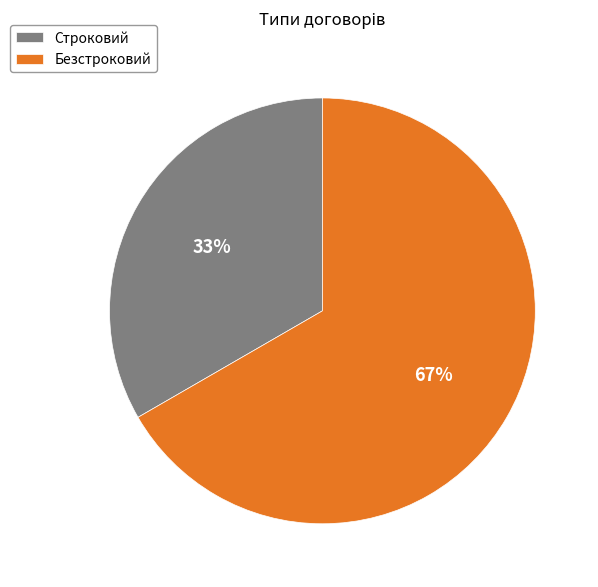

Approximately how many times larger is the value at Строковий compared to Безстроковий?

0.5